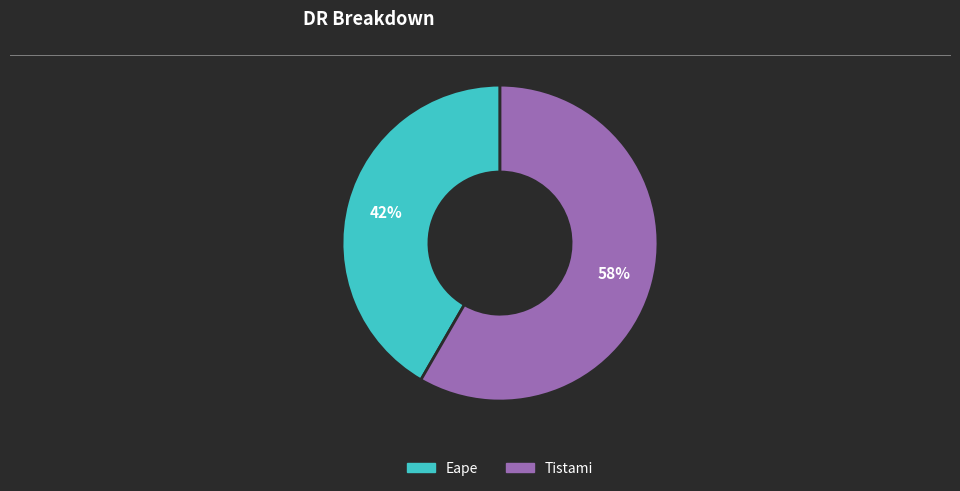

Rank the categories by value from lowest to highest.

Eape, Tistami